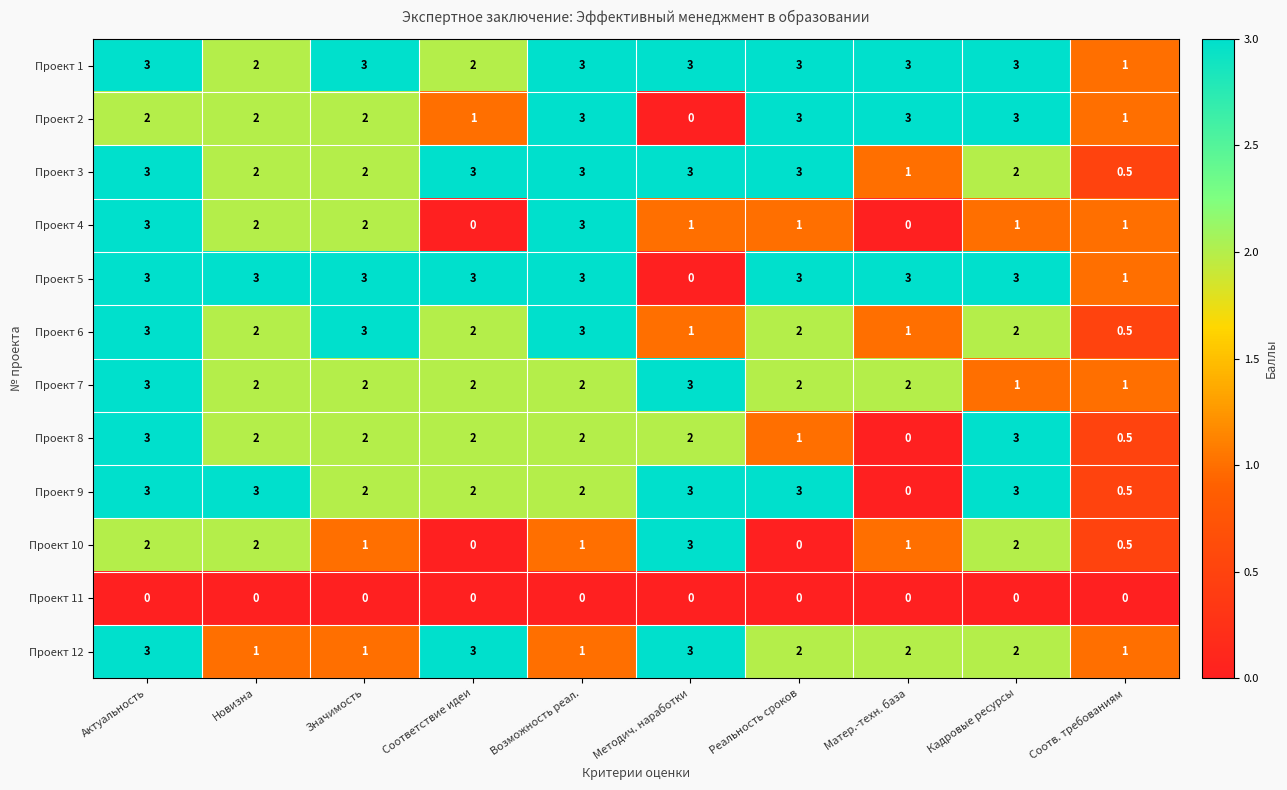

The value of Проект 1 at Соответствие идеи is 2.9. True or false?

False